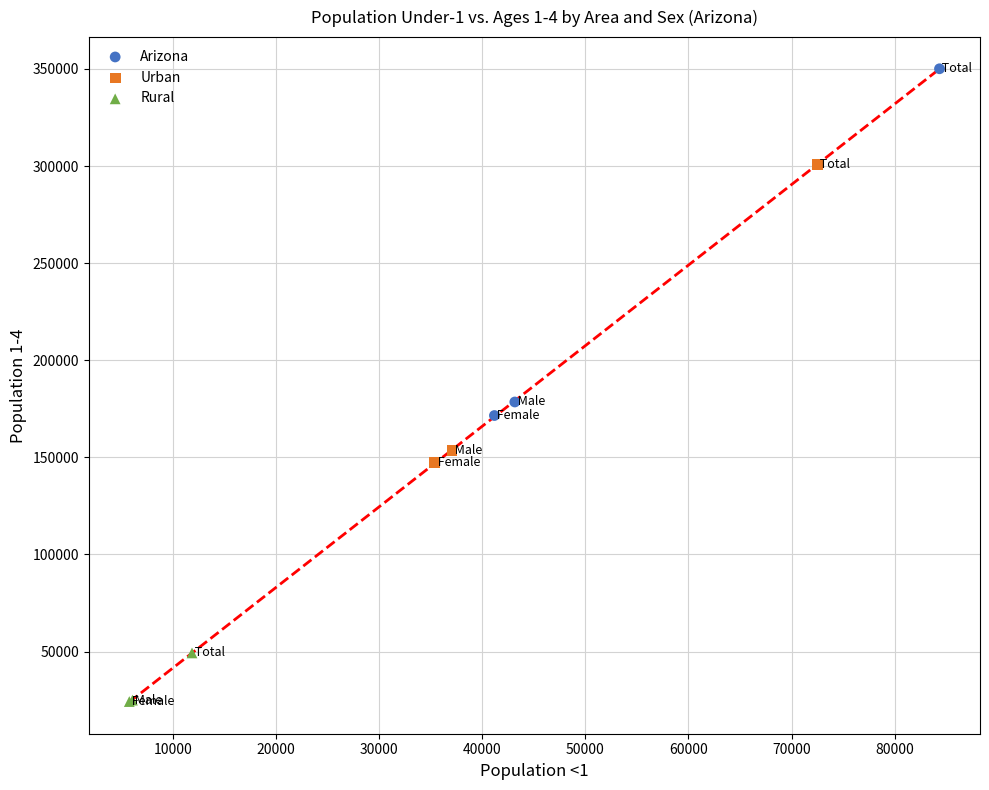

Which series contains the highest Y value?

Arizona